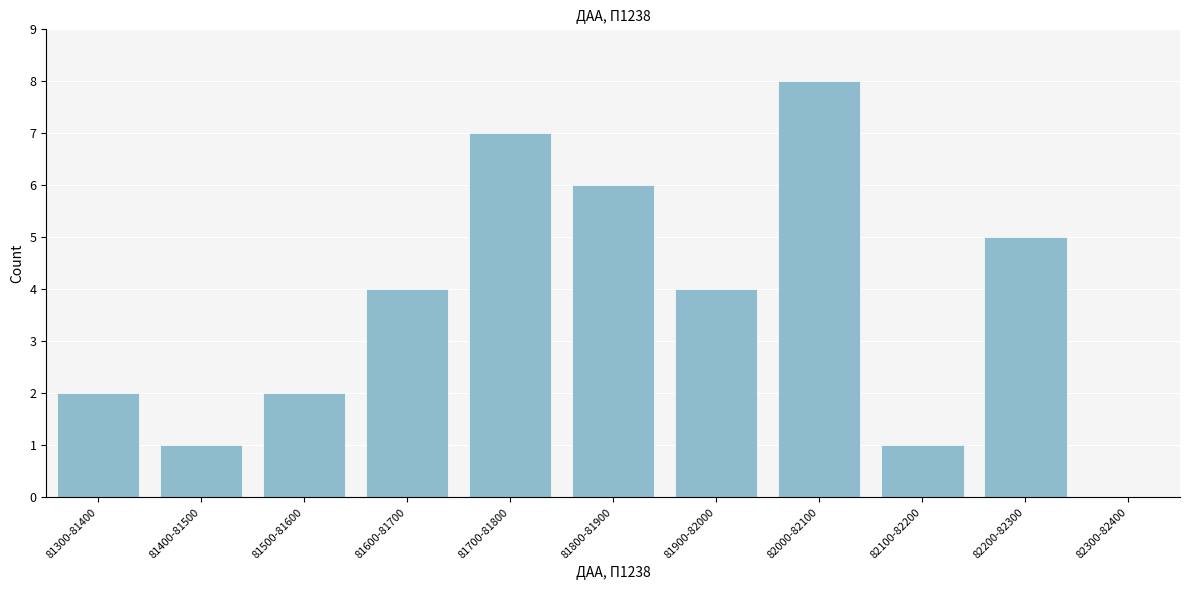

Reading right to left, extract all data points from this chart.

82300-82400=0	82200-82300=5	82100-82200=1	82000-82100=8	81900-82000=4	81800-81900=6	81700-81800=7	81600-81700=4	81500-81600=2	81400-81500=1	81300-81400=2